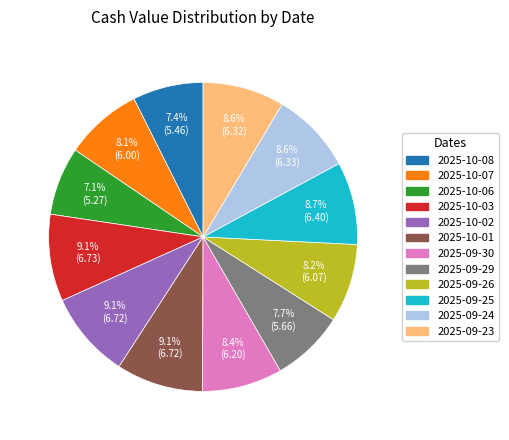

Which has a higher value, 2025-09-30 or 2025-10-03?

2025-10-03